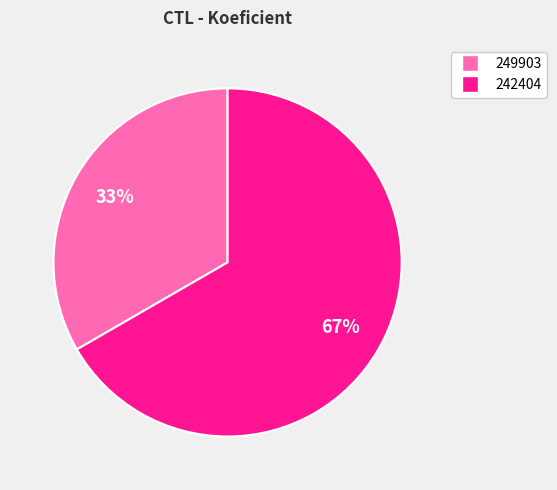

How many slices are in this pie chart?

2